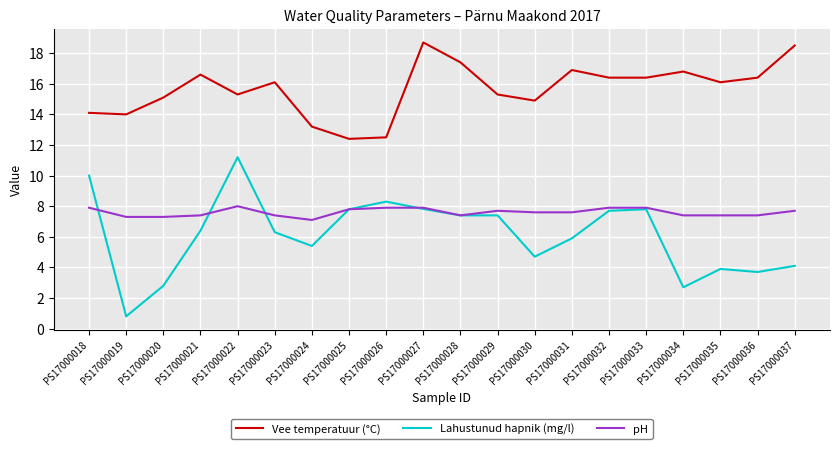

True or false: pH and Lahustunud hapnik (mg/l) intersect in this chart.

True